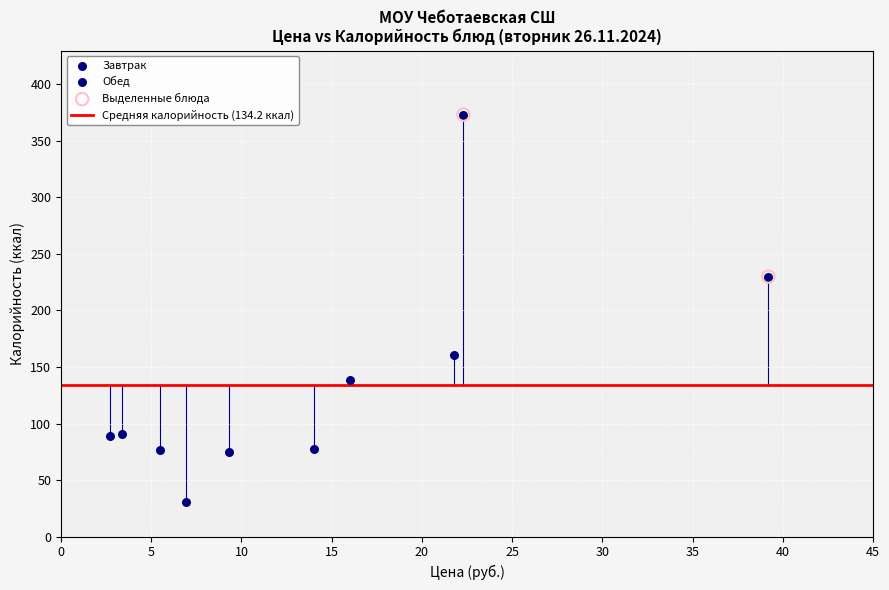

Which series has the largest Y range (max minus min)?

Завтрак